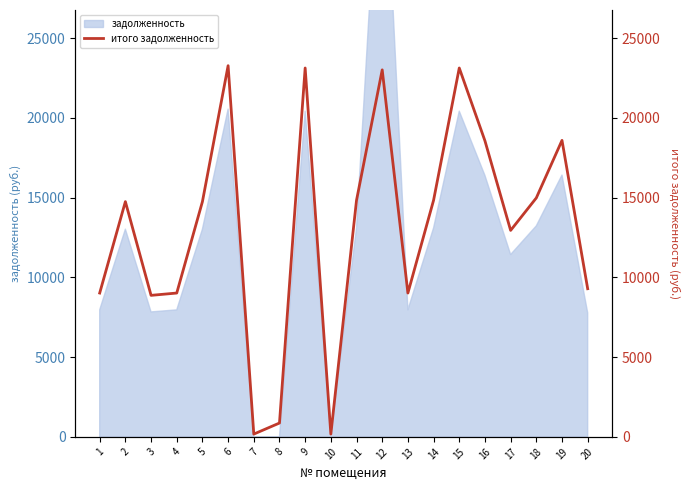

Where does the data first go above 14744?

2